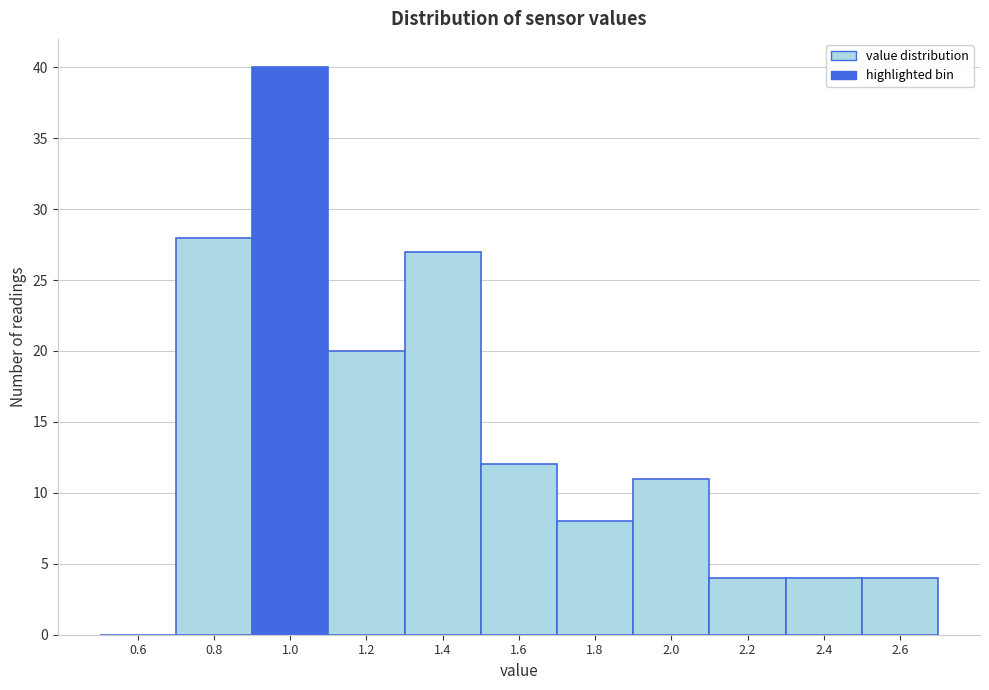

Reading left to right, transcribe this chart: for each bar, give the range it covers on the x-axis and its height. The values are not printed on the chart, so give them approximately, as read against the axis.

0.5 to 0.7: 0
0.7 to 0.9: 28
0.9 to 1.1: 40
1.1 to 1.3: 20
1.3 to 1.5: 27
1.5 to 1.7: 12
1.7 to 1.9: 8
1.9 to 2.1: 11
2.1 to 2.3: 4
2.3 to 2.5: 4
2.5 to 2.7: 4